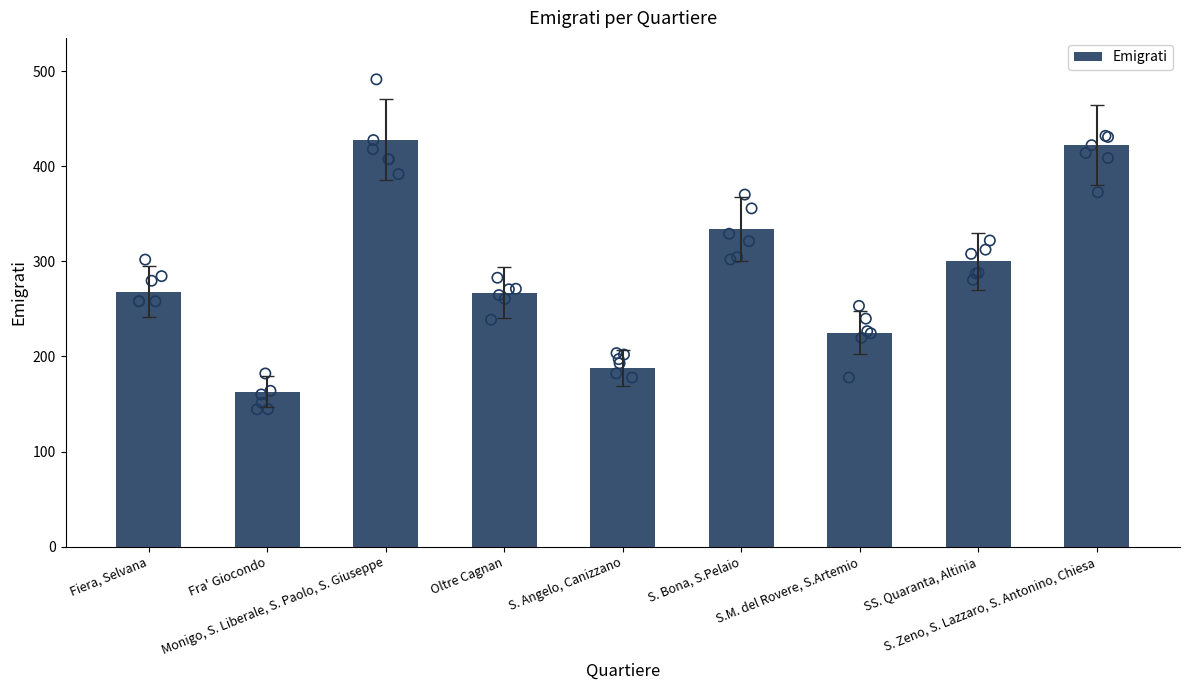

What is the change in value from SS. Quaranta, Altinia to S. Zeno, S. Lazzaro, S. Antonino, Chiesa?

+122